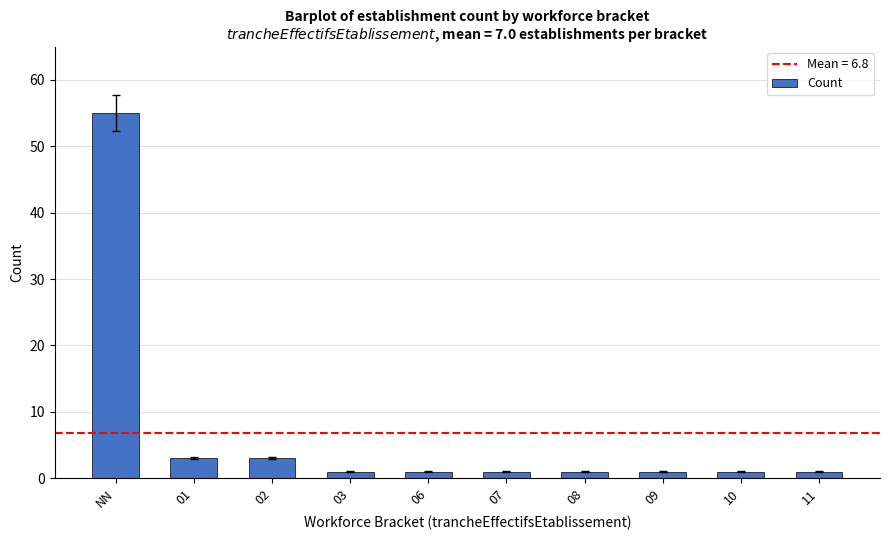

What is the difference between the maximum and minimum values?

54